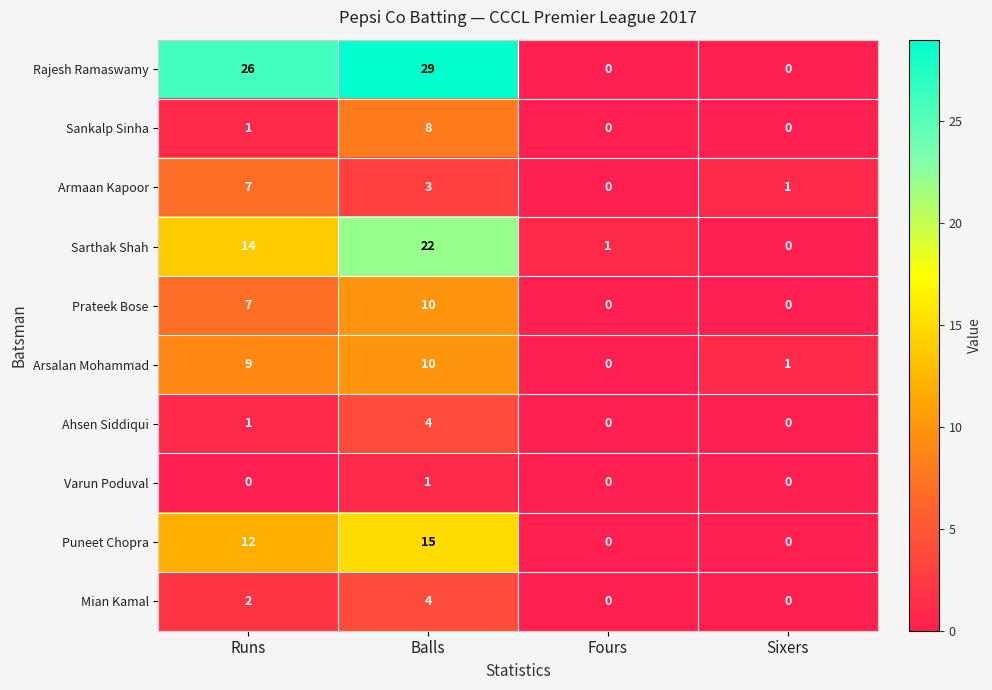

Which series changed the most between Balls and Fours?

Rajesh Ramaswamy